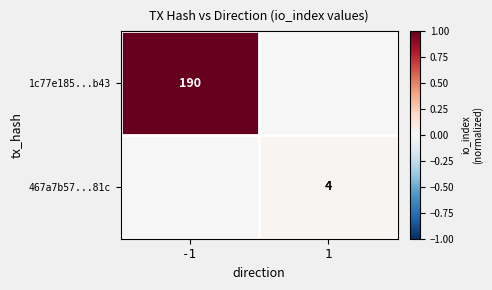

True or false: 1c77e185...b43 has a value of 266 at -1.

False